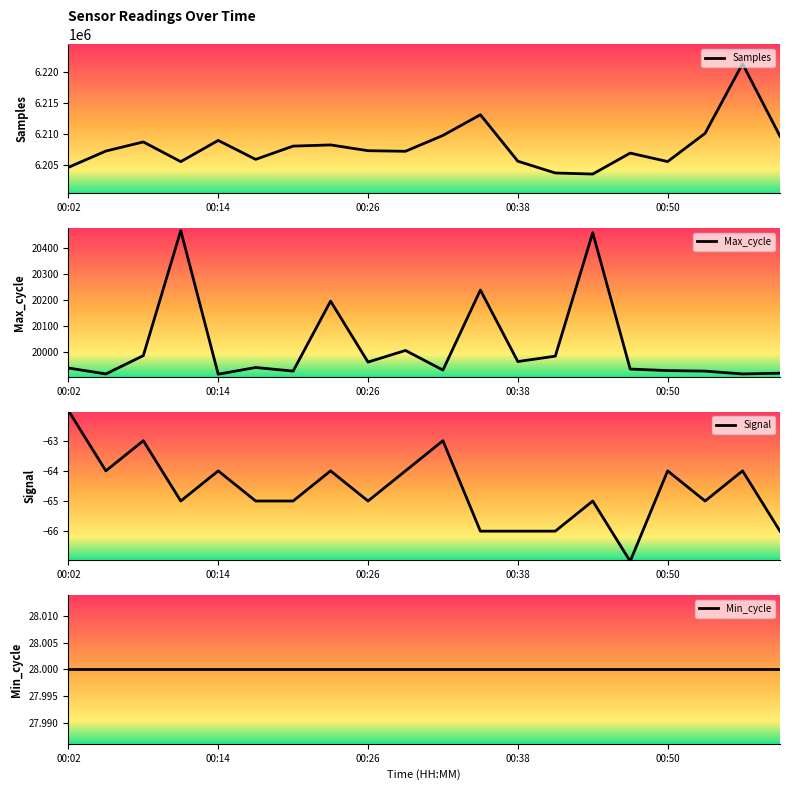

Rank the series by their maximum value, from lowest to highest.

Signal, Min_cycle, Max_cycle, Samples